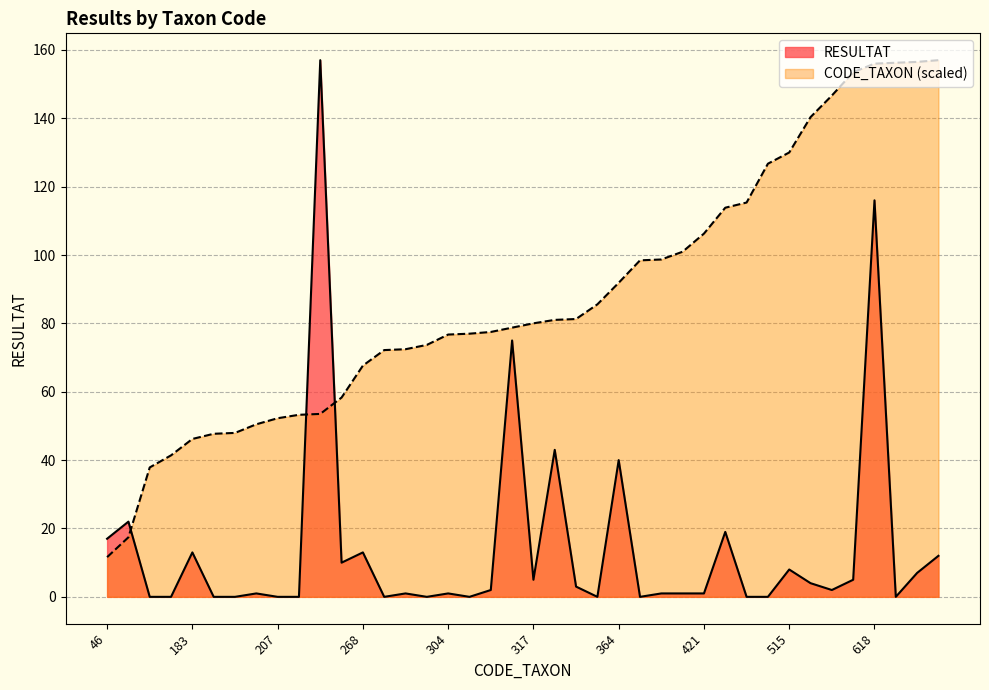

What is the average value of the RESULTAT series?

14.5